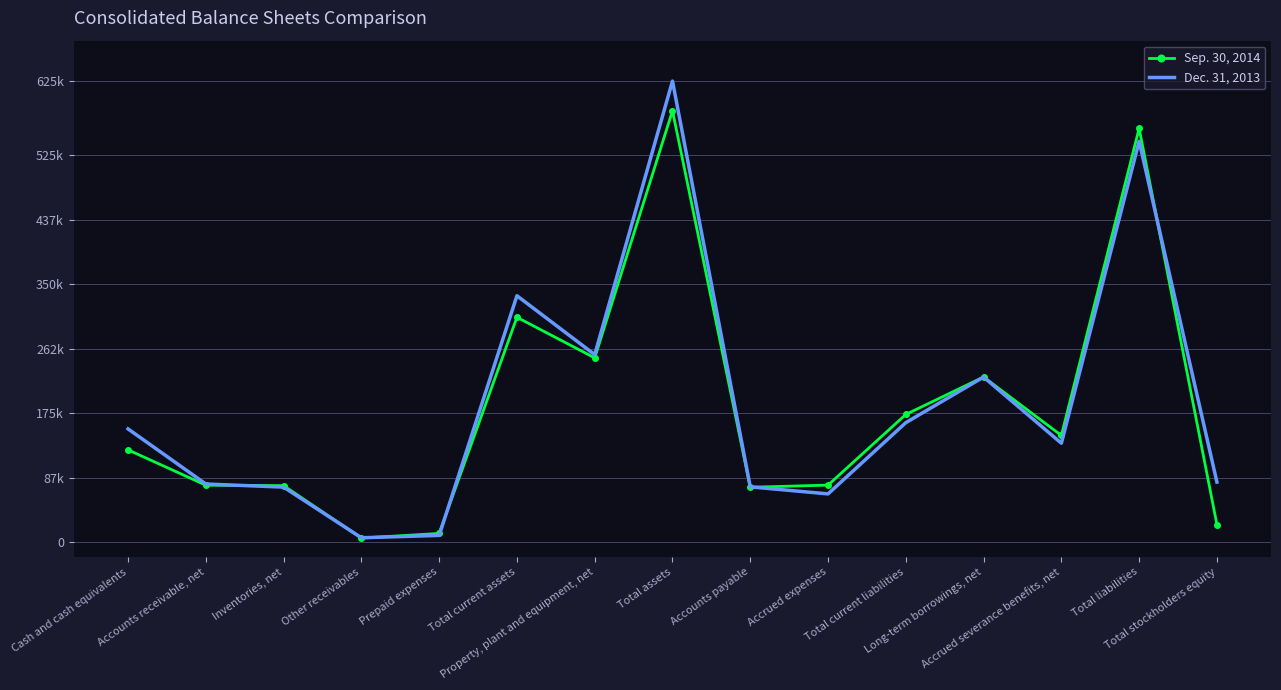

At Accounts payable, list the series in order from smallest to largest.

Sep. 30, 2014, Dec. 31, 2013